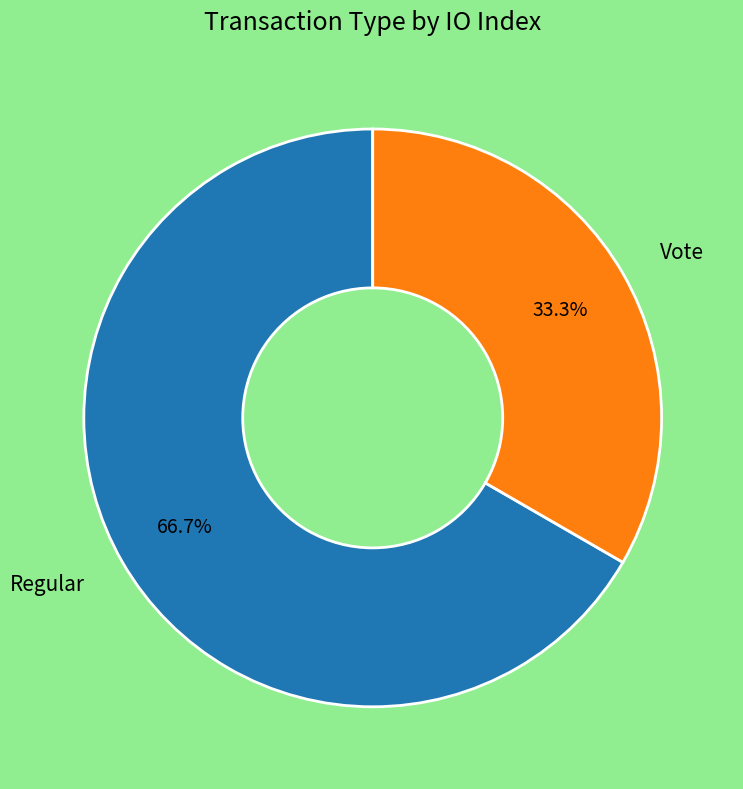

To the nearest percent, what percentage of the pie is Vote?

33%